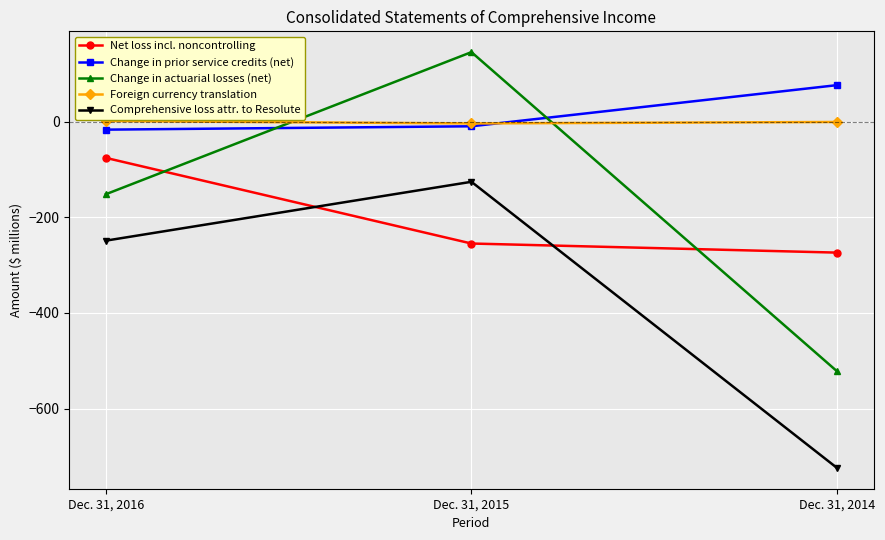

What is the smallest value displayed?

-724